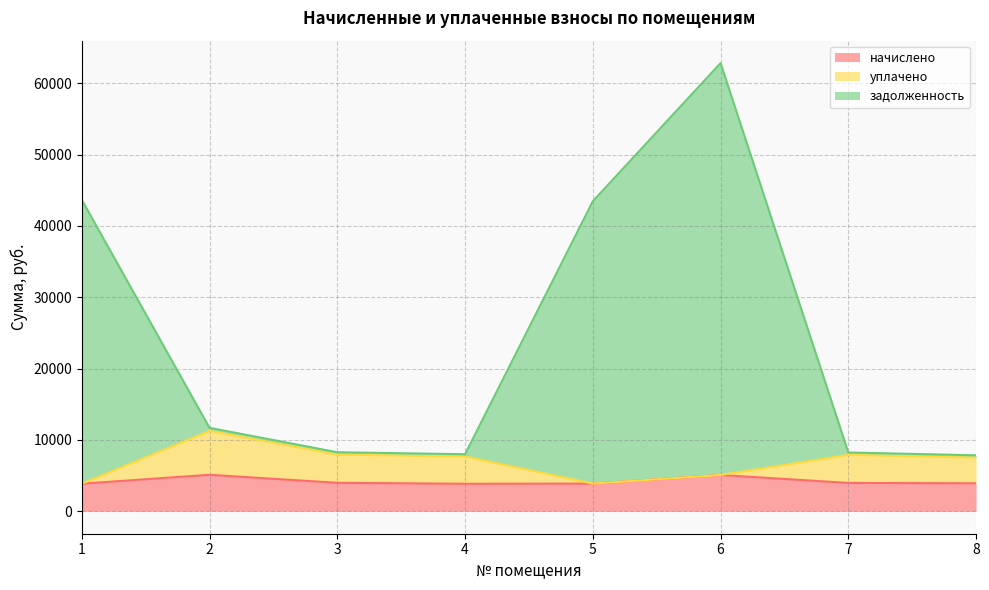

The value of начислено at 8 is 3927.4. True or false?

True